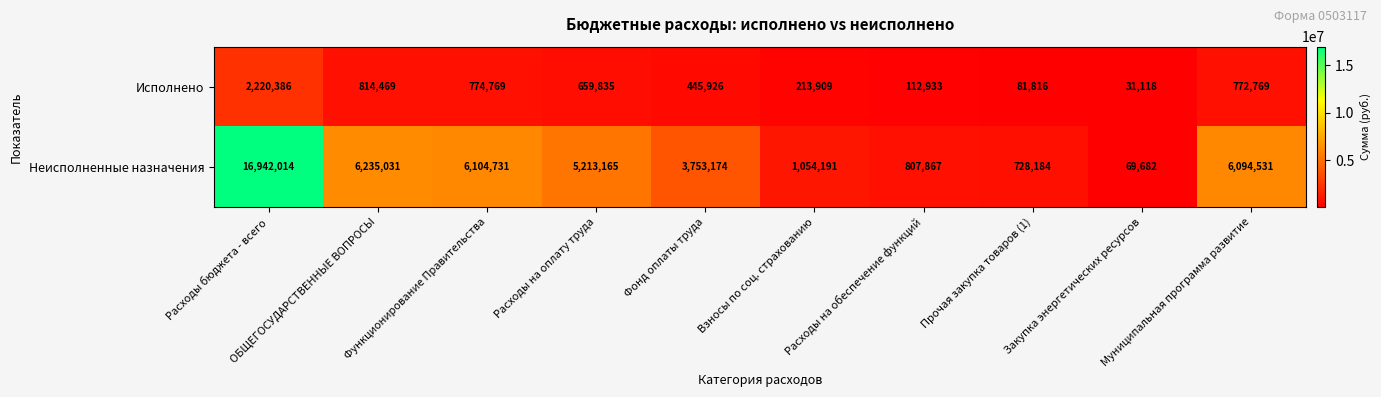

Count the number of categories in the chart.

10